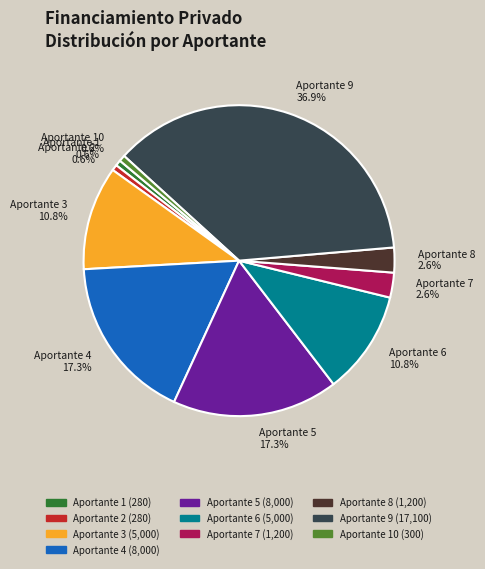

Between Aportante 10 0.6% and Aportante 8 2.6%, which is larger?

Aportante 8 2.6%